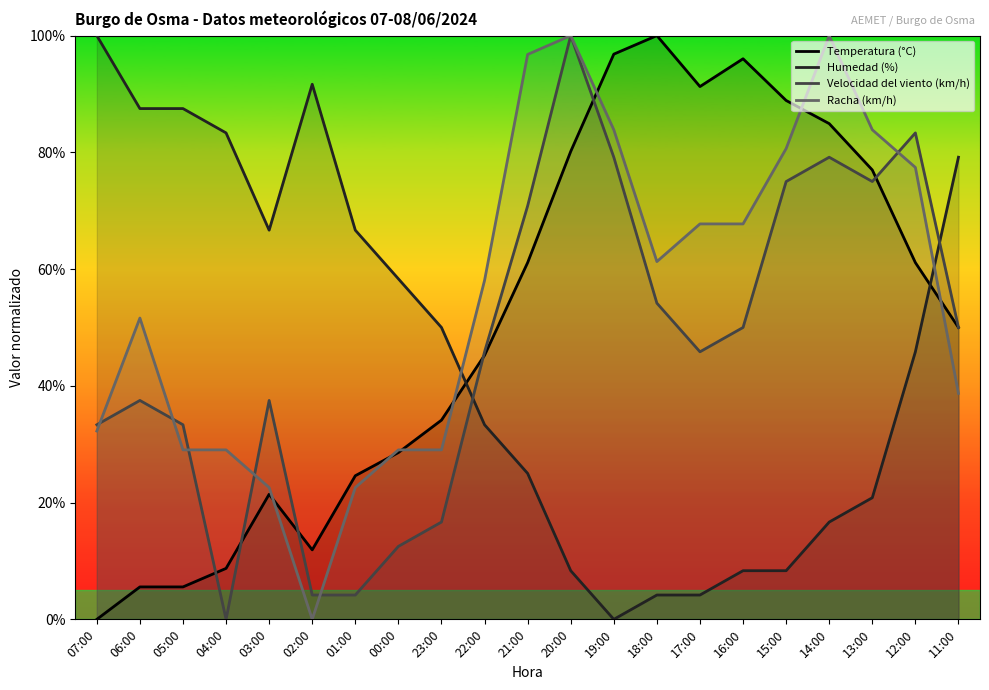

Reading left to right, list all the values displayed in this chart.

Temperatura (°C): 07:00=0.0	06:00=5.6	05:00=5.6	04:00=8.7	03:00=21.4	02:00=11.9	01:00=24.6	00:00=28.6	23:00=34.1	22:00=45.2	21:00=61.1	20:00=80.2	19:00=96.8	18:00=100.0	17:00=91.3	16:00=96.0	15:00=88.9	14:00=84.9	13:00=77.0	12:00=61.1	11:00=50.0
Humedad (%): 07:00=100.0	06:00=87.5	05:00=87.5	04:00=83.3	03:00=66.7	02:00=91.7	01:00=66.7	00:00=58.3	23:00=50.0	22:00=33.3	21:00=25.0	20:00=8.3	19:00=0.0	18:00=4.2	17:00=4.2	16:00=8.3	15:00=8.3	14:00=16.7	13:00=20.8	12:00=45.8	11:00=79.2
Velocidad del viento (km/h): 07:00=33.3	06:00=37.5	05:00=33.3	04:00=0.0	03:00=37.5	02:00=4.2	01:00=4.2	00:00=12.5	23:00=16.7	22:00=45.8	21:00=70.8	20:00=100.0	19:00=79.2	18:00=54.2	17:00=45.8	16:00=50.0	15:00=75.0	14:00=79.2	13:00=75.0	12:00=83.3	11:00=50.0
Racha (km/h): 07:00=32.3	06:00=51.6	05:00=29.0	04:00=29.0	03:00=22.6	02:00=0.0	01:00=22.6	00:00=29.0	23:00=29.0	22:00=58.1	21:00=96.8	20:00=100.0	19:00=83.9	18:00=61.3	17:00=67.7	16:00=67.7	15:00=80.6	14:00=100.0	13:00=83.9	12:00=77.4	11:00=38.7